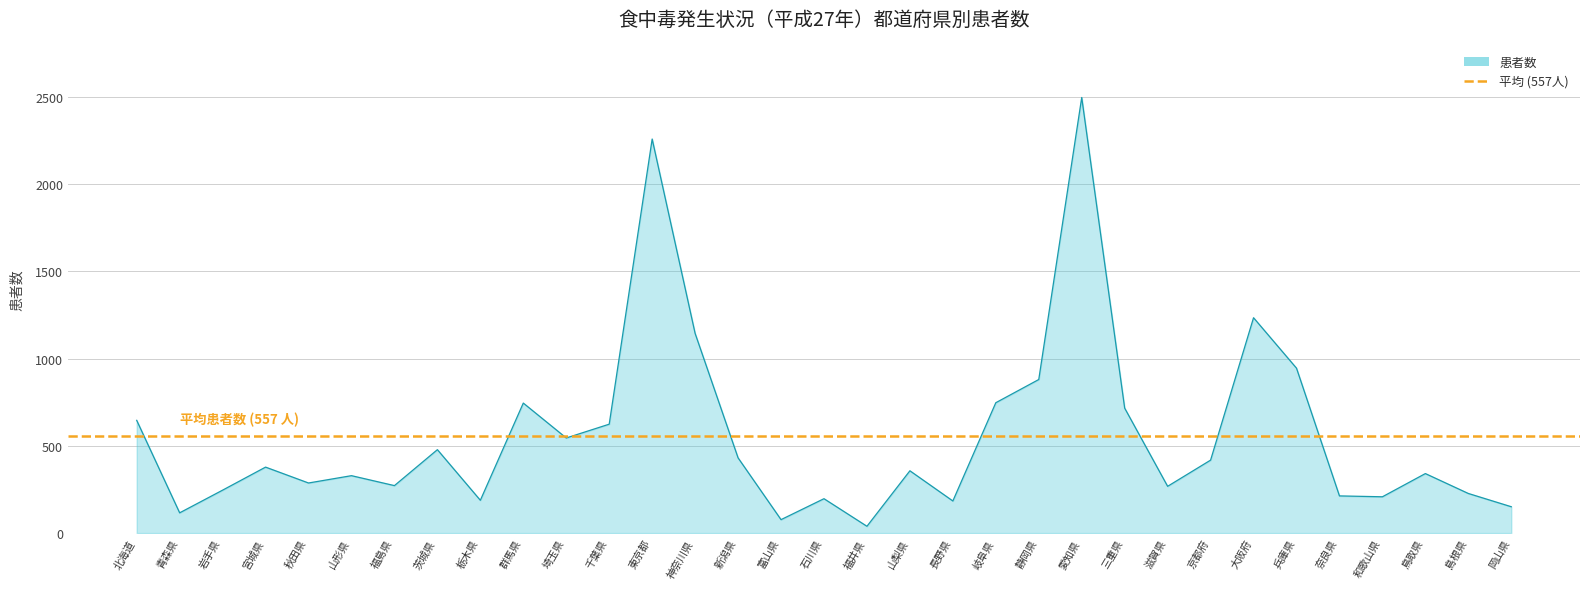

Is it true that the value at 山形県 is 329?

True